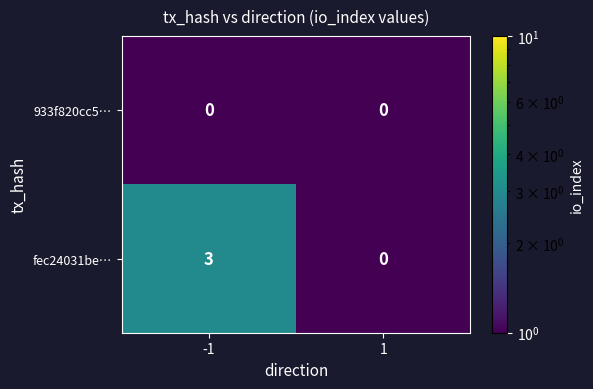

What is the greatest value displayed?

3